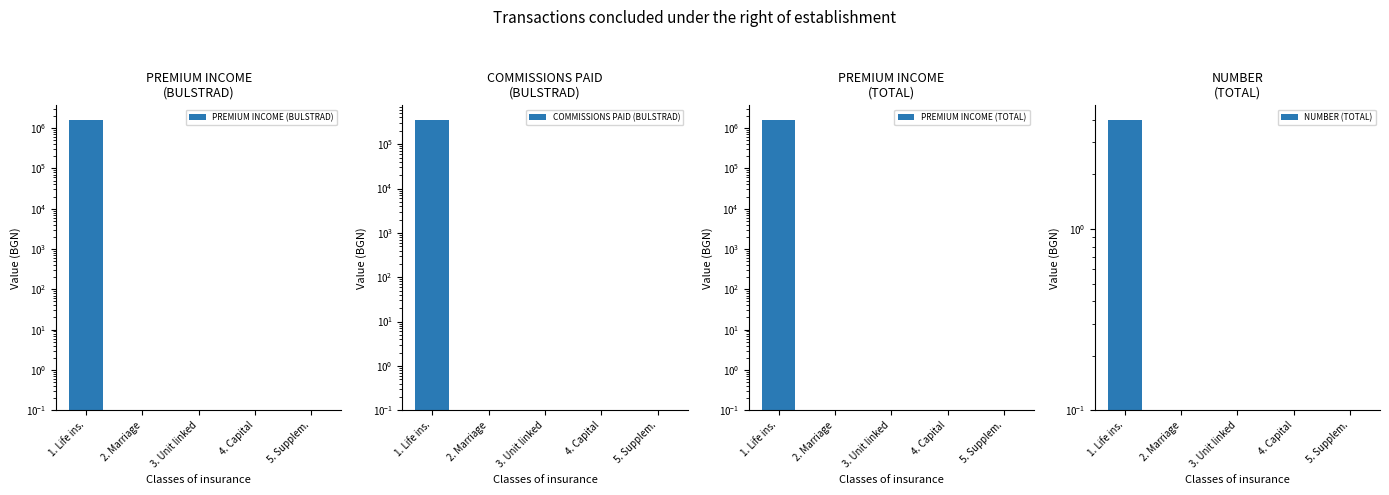

Which has a higher value, 3. Unit linked or 5. Supplem.?

3. Unit linked